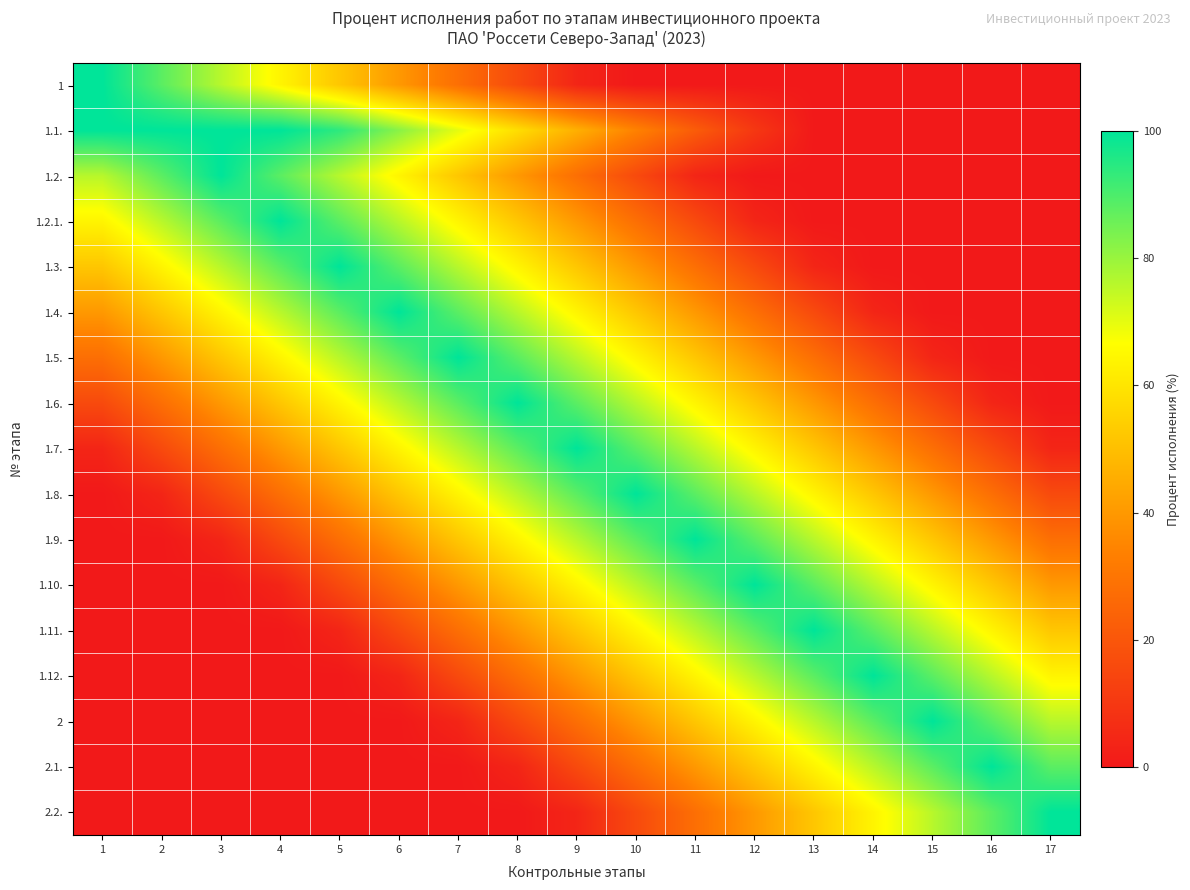

How many series are shown in this chart?

17